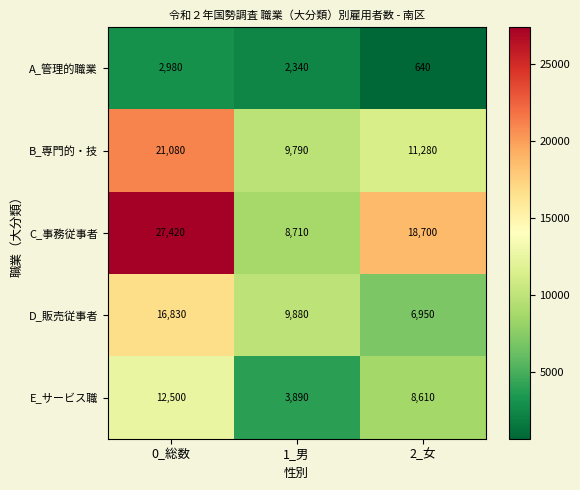

How many categories are shown in the chart?

3